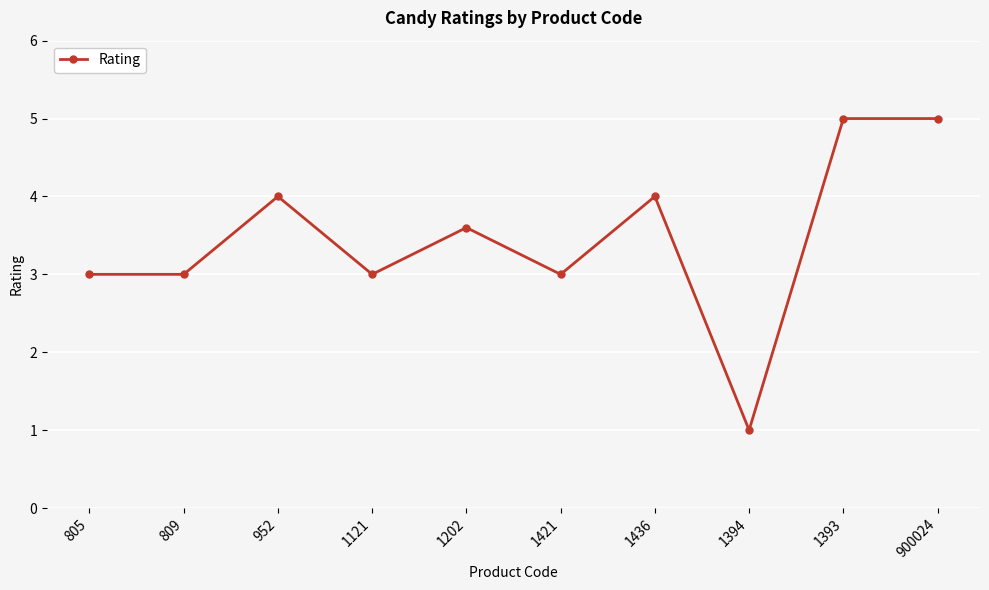

How many distinct data groups are displayed?

1